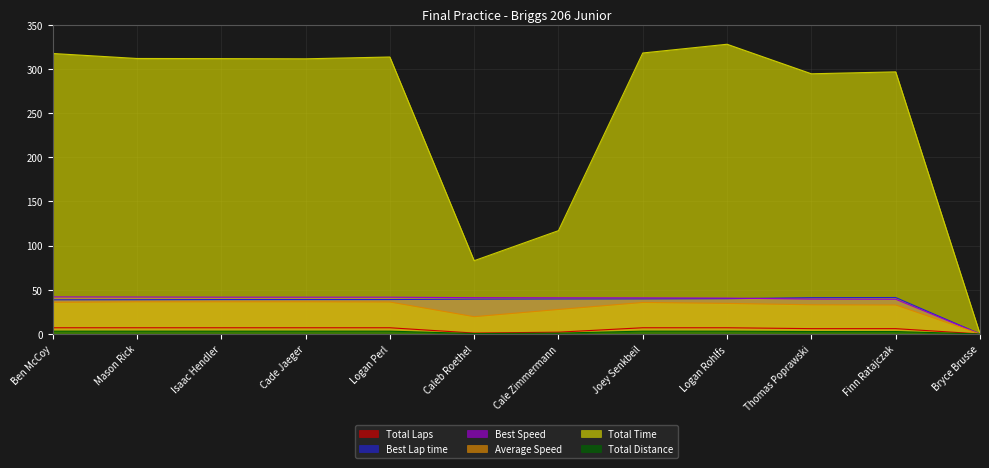

What is the difference between the Total Distance values at Cale Zimmermann and Cade Jaeger?

2.2